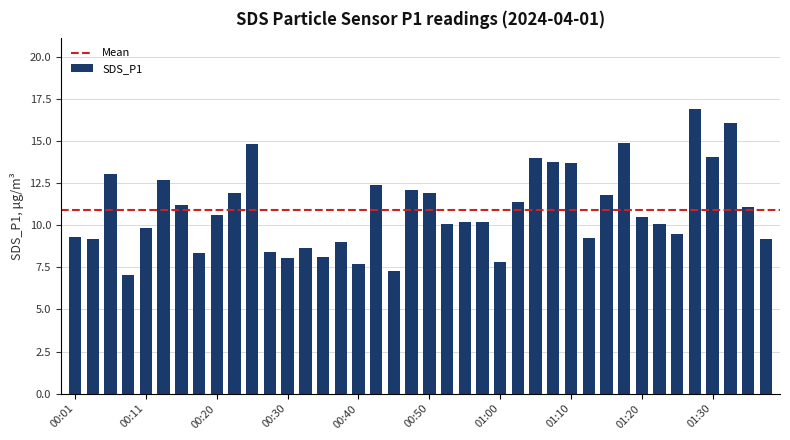

What is the greatest value displayed?

16.9